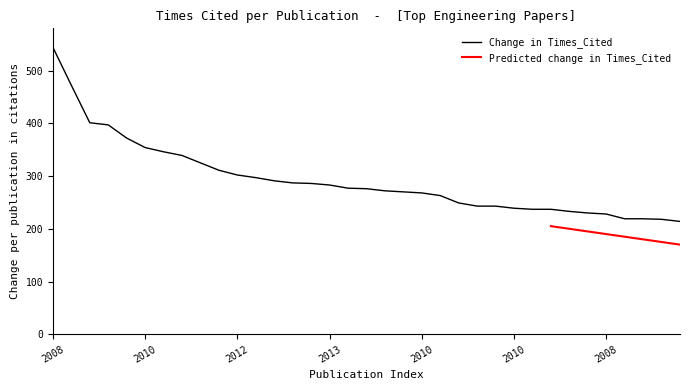

Which label corresponds to the largest value in the chart?

2008